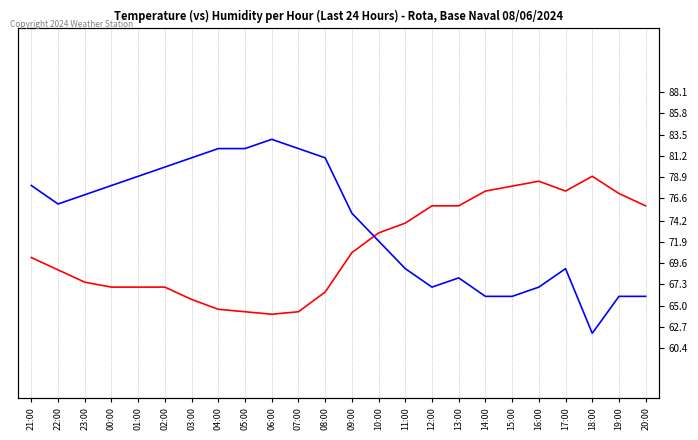

In Humidity (%), how many points are lower than both neighbors (excluding endpoints)?

3